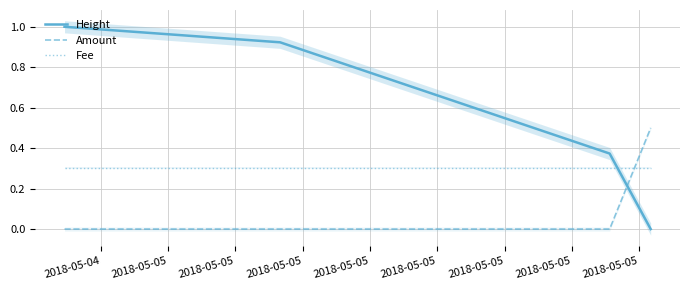

After their last crossing, which series has the higher values: Amount or Height?

Amount